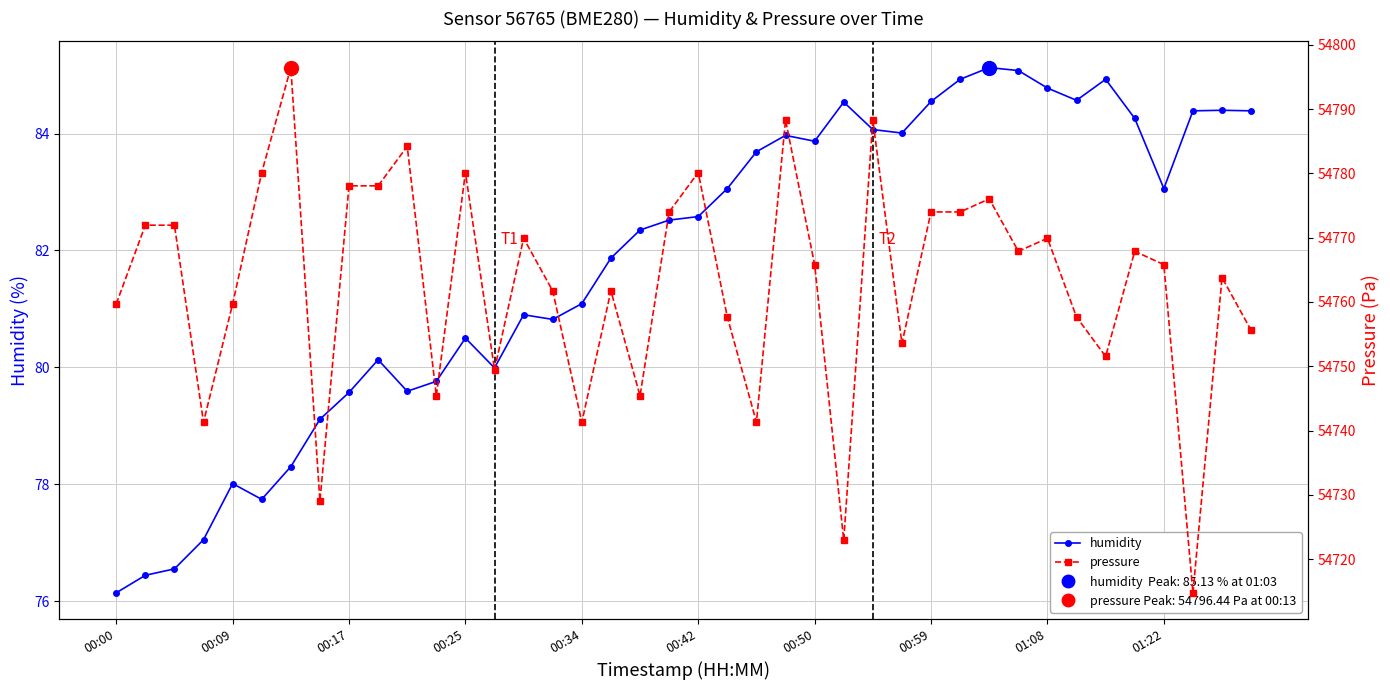

In humidity, how many points are lower than both neighbors (excluding endpoints)?

8